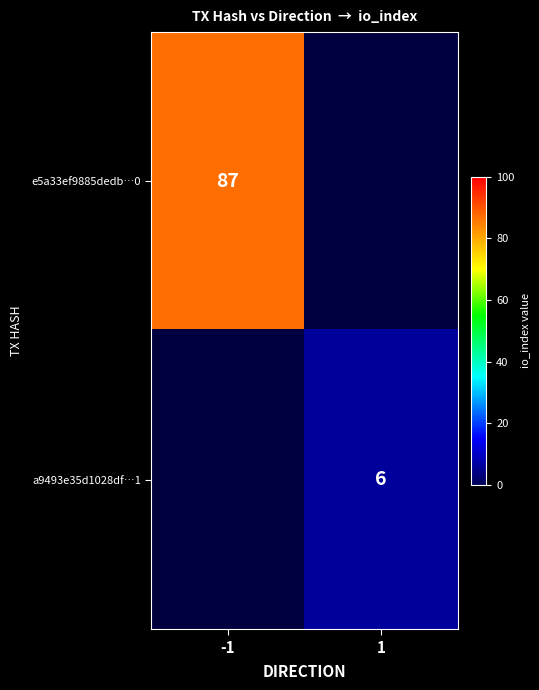

True or false: e5a33ef9885dedb…0 has a value of 138 at -1.

False